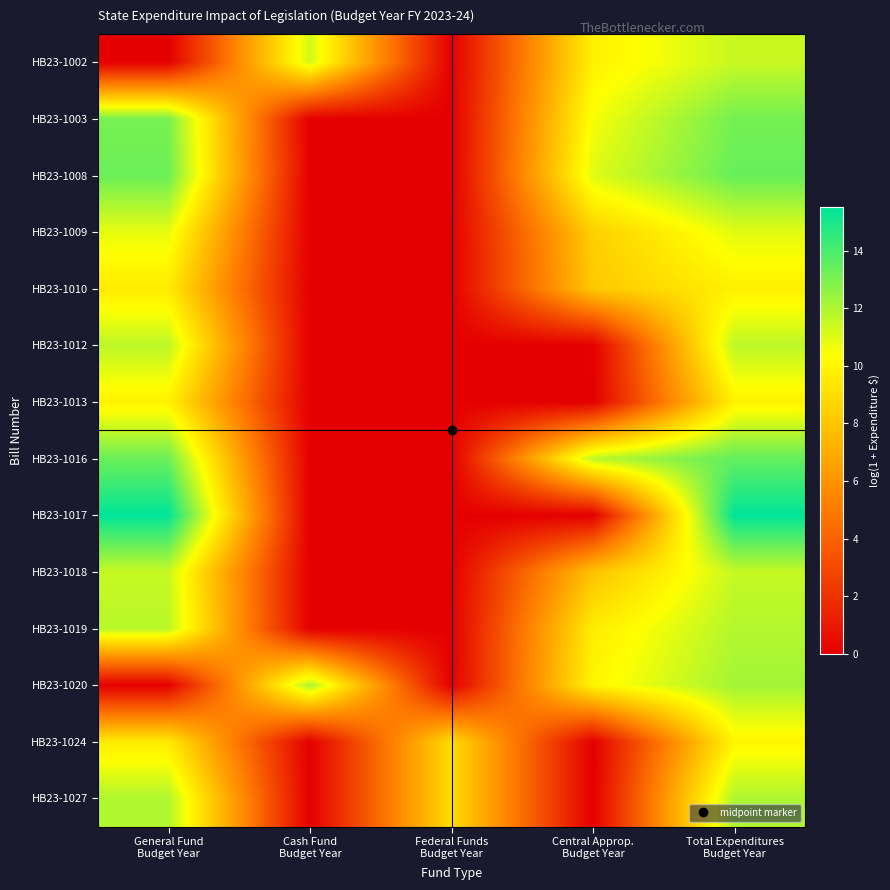

Which series has the largest range (max minus min)?

HB23-1017